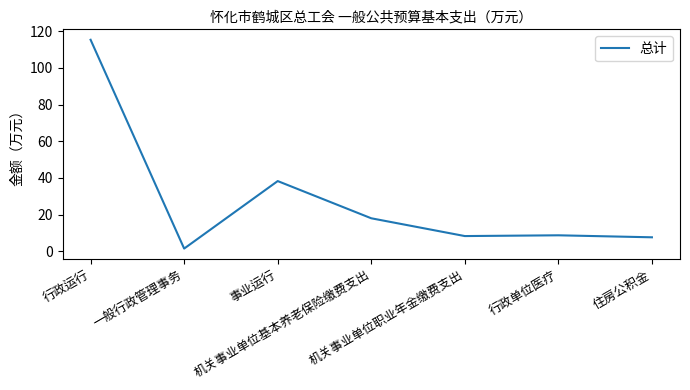

Is it true that the value at 一般行政管理事务 is 1.5?

True